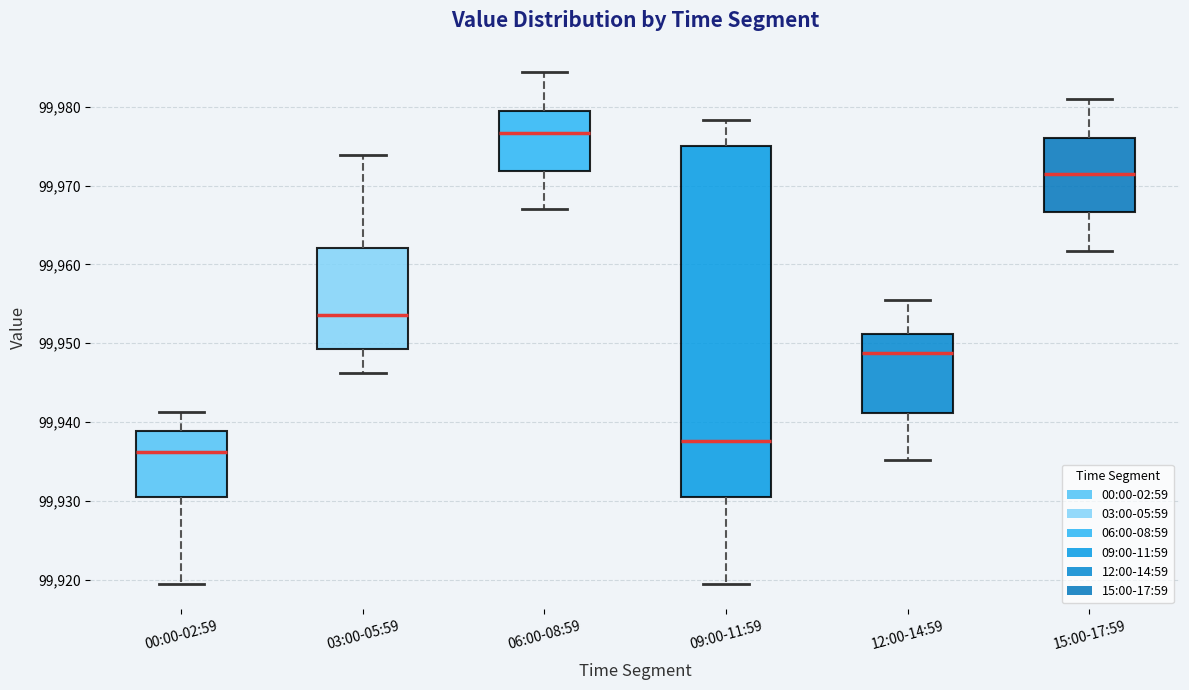

Reading left to right, read every box against the y-axis: the position of its median line, the range the box covers, and the ends of its whiskers. The values are not printed on the chart, so give them approximately, as read against the axis.

00:00-02:59: median 99936, box 99930 to 99939, whiskers 99919 to 99941
03:00-05:59: median 99954, box 99949 to 99962, whiskers 99946 to 99974
06:00-08:59: median 99977, box 99972 to 99979, whiskers 99967 to 99984
09:00-11:59: median 99938, box 99930 to 99975, whiskers 99919 to 99978
12:00-14:59: median 99949, box 99941 to 99951, whiskers 99935 to 99955
15:00-17:59: median 99972, box 99967 to 99976, whiskers 99962 to 99981